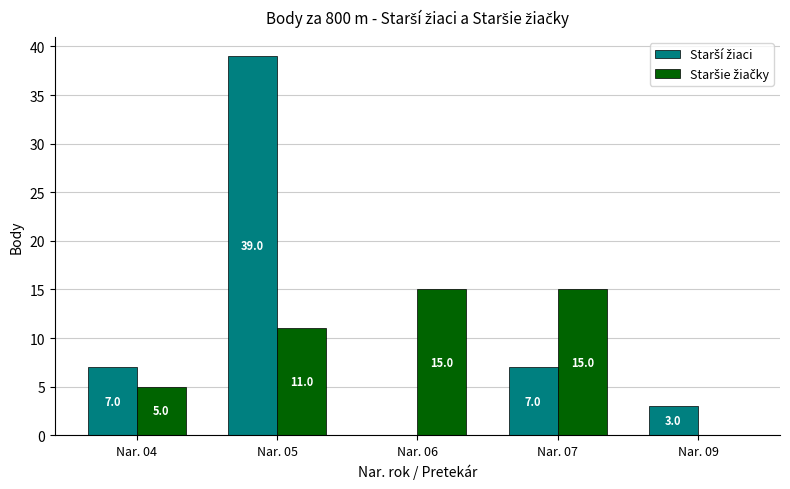

At which category is the sum across all series the highest?

Nar. 05